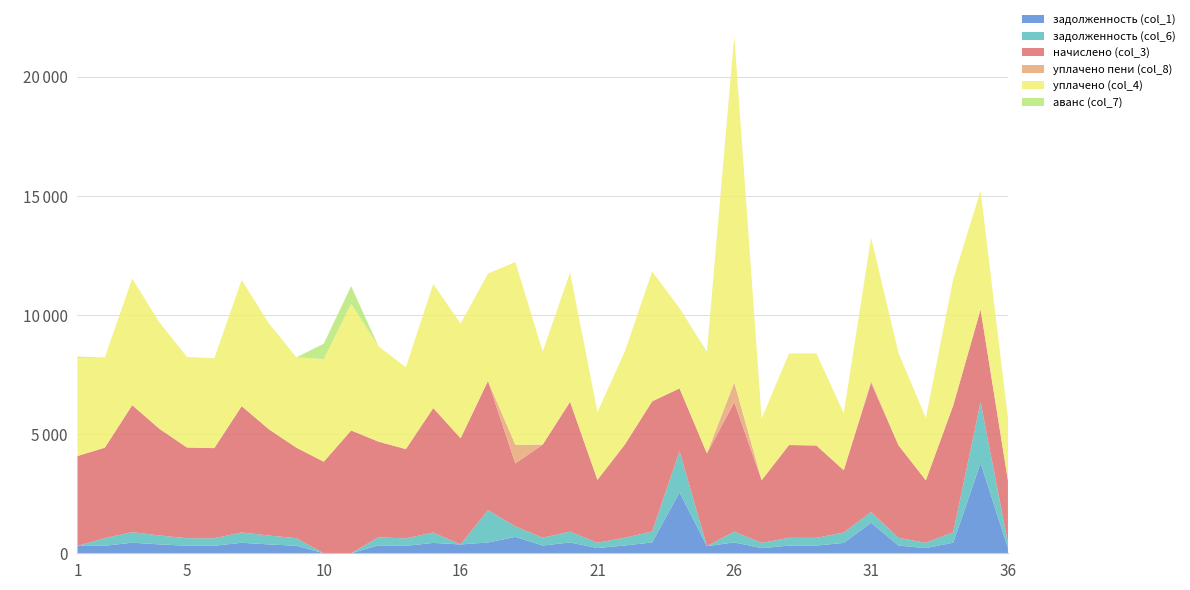

Reading right to left, what are all the values shown in this chart?

задолженность (col_1): 36=218.9	35=3791.8	34=443.5	33=218.9	32=324.0	31=1283.9	30=435.5	29=323.3	28=324.2	27=216.1	26=457.7	25=298.3	24=2564.3	23=455.8	22=326.2	21=220.3	20=454.3	19=326.2	18=688.2	17=452.2	16=371.5	15=435.6	14=312.5	13=334.4	11=0.0	10=0.0	9=316.8	8=371.5	7=441.2	6=315.4	5=317.5	4=373.0	3=444.2	2=316.8	1=307.8
задолженность (col_6): 36=217.3	35=2549.5	34=443.5	33=218.9	32=324.0	31=451.6	30=435.7	29=323.3	28=324.4	27=219.6	26=452.8	25=0.0	24=1724.2	23=455.8	22=326.2	21=219.6	20=454.3	19=326.2	18=440.6	17=1357.2	16=0.0	15=435.2	14=312.5	13=334.8	11=0.0	10=0.0	9=316.6	8=371.5	7=433.4	6=315.4	5=314.6	4=373.0	3=444.2	2=316.8	1=0.0
начислено (col_3): 36=2617.9	35=3896.6	34=5322.2	33=2626.6	32=3888.0	31=5417.3	30=2617.9	29=3879.4	28=3896.6	27=2635.2	26=5434.6	25=3896.6	24=2635.2	23=5469.1	22=3913.9	21=2643.8	20=5451.8	19=3913.9	18=2643.8	17=5425.9	16=4458.2	15=5227.2	14=3749.8	13=4017.6	11=5158.1	10=3844.8	9=3801.6	8=4458.2	7=5305.0	6=3784.3	5=3810.2	4=4475.5	3=5330.9	2=3801.6	1=3775.7
уплачено пени (col_8): 36=1.2	35=0.0	34=0.7	33=0.0	32=0.0	31=79.2	30=0.0	29=0.0	28=0.0	27=0.0	26=828.6	25=0.0	24=0.0	23=0.0	22=0.0	21=0.0	20=0.0	19=0.0	18=782.1	17=2.7	16=0.0	15=0.0	14=0.0	13=0.0	11=0.0	10=0.0	9=0.0	8=0.0	7=0.0	6=0.0	5=0.0	4=0.2	3=0.0	2=0.0	1=0.0
уплачено (col_4): 36=2609.7	35=4979.4	34=5302.8	33=2617.4	32=3874.5	31=6020.2	30=2391.4	29=3865.9	28=3844.4	27=2586.2	26=14549.9	25=4229.7	24=3367.4	23=5450.1	22=3900.3	21=2846.5	20=5432.9	19=3900.3	18=7674.5	17=4502.8	16=4814.3	15=5209.4	14=3436.7	13=3999.5	11=5318.0	10=4310.0	9=3792.2	8=4442.8	7=5295.2	6=3771.2	5=3800.0	4=4460.0	3=5312.4	2=3788.4	1=4125.3
аванс (col_7): 36=0.0	35=0.0	34=0.0	33=0.0	32=0.0	31=0.0	30=0.0	29=0.0	28=0.0	27=0.0	26=0.0	25=27.5	24=0.0	23=0.0	22=0.0	21=0.0	20=0.0	19=0.0	18=0.0	17=0.0	16=0.0	15=0.0	14=0.0	13=0.0	11=742.6	10=646.1	9=0.0	8=0.0	7=0.0	6=0.0	5=0.0	4=0.0	3=0.0	2=0.0	1=48.3